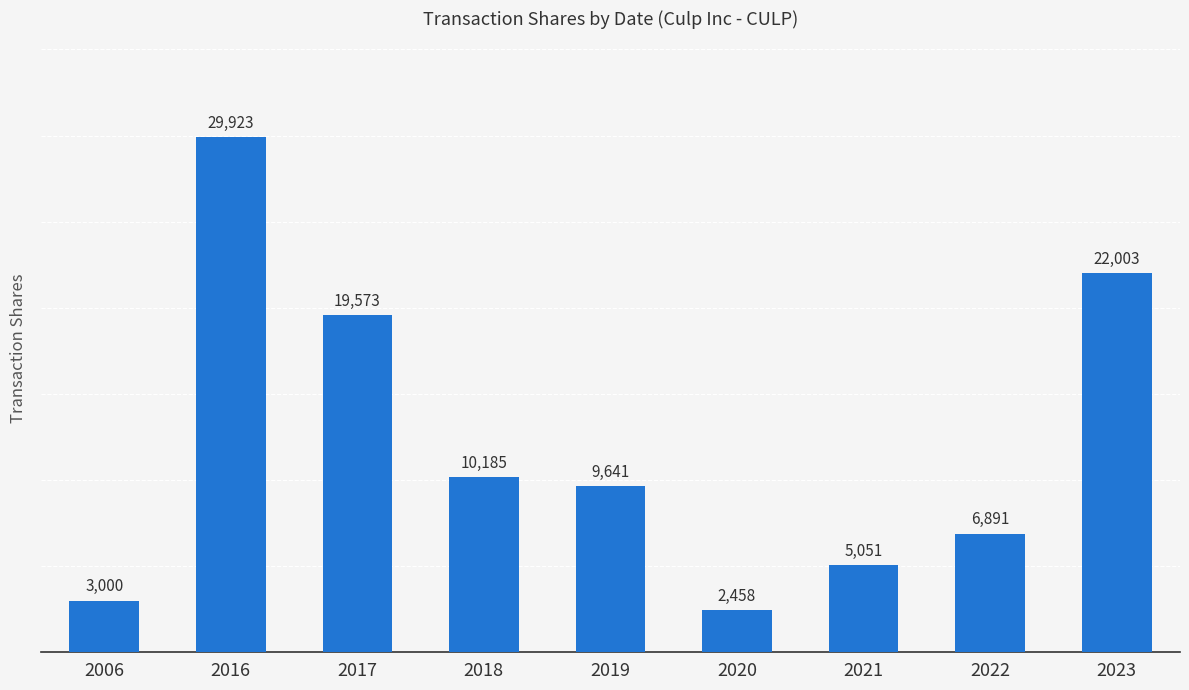

What is the sum of the values at 2021 and 2018?

15236